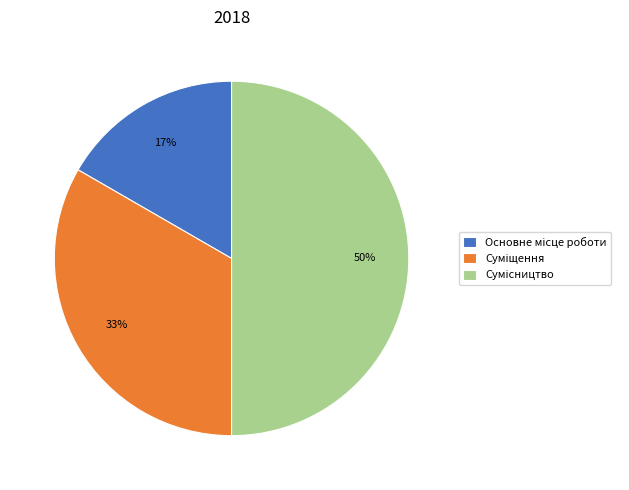

To the nearest percent, what is the average slice percentage?

33%